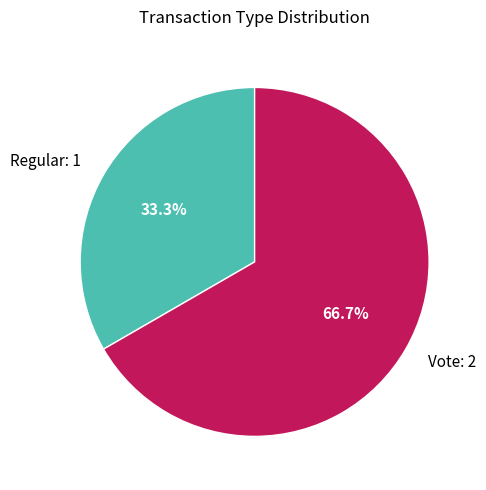

What is the total percentage of Vote and Regular?

100.0%